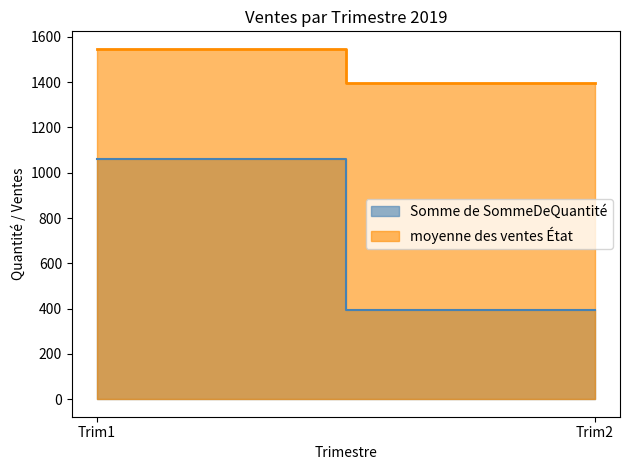

At which category is the sum across all series the highest?

Trim1